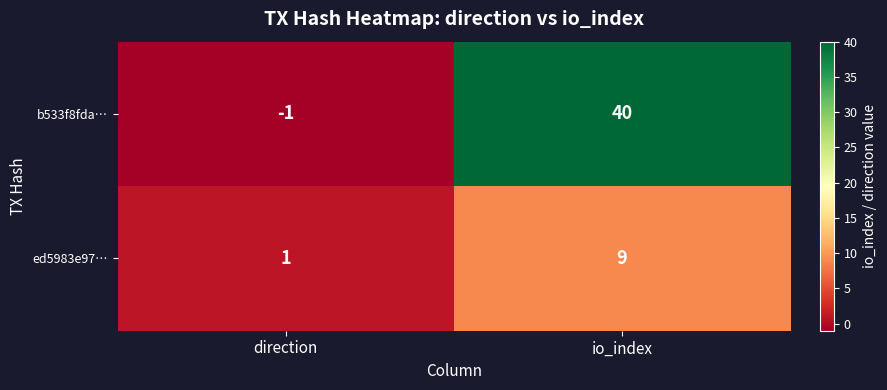

Where is b533f8fda… nearest to the value 19?

direction